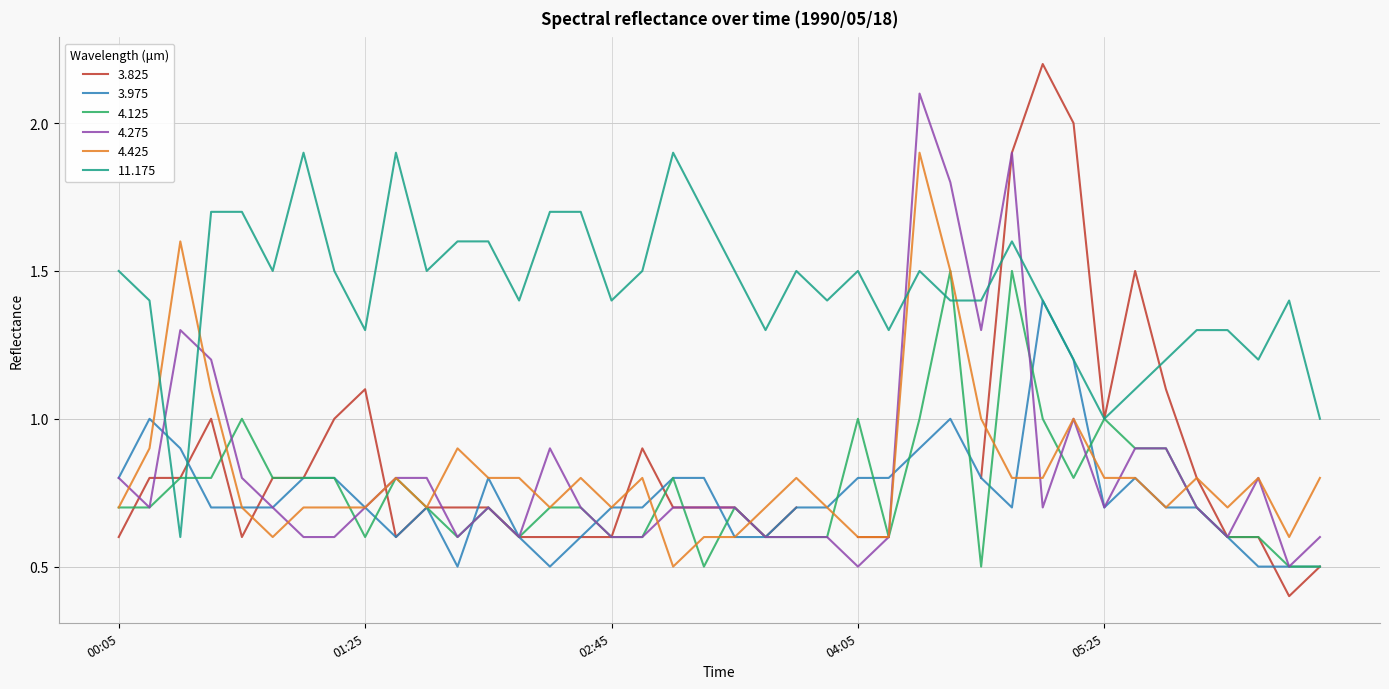

What is the label of the 8th point from the left?

1990/05/18 01:15